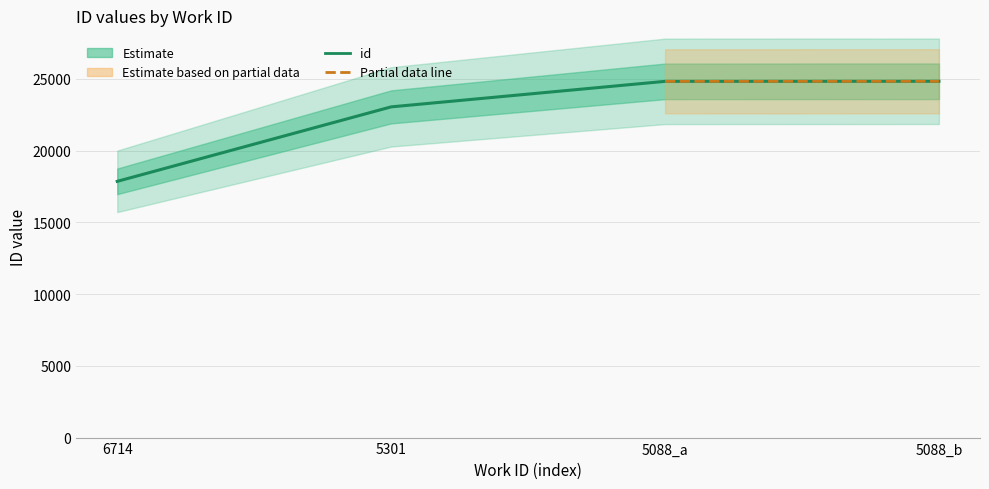

Reading left to right, list all the values displayed in this chart.

17861	23052	24831	24837